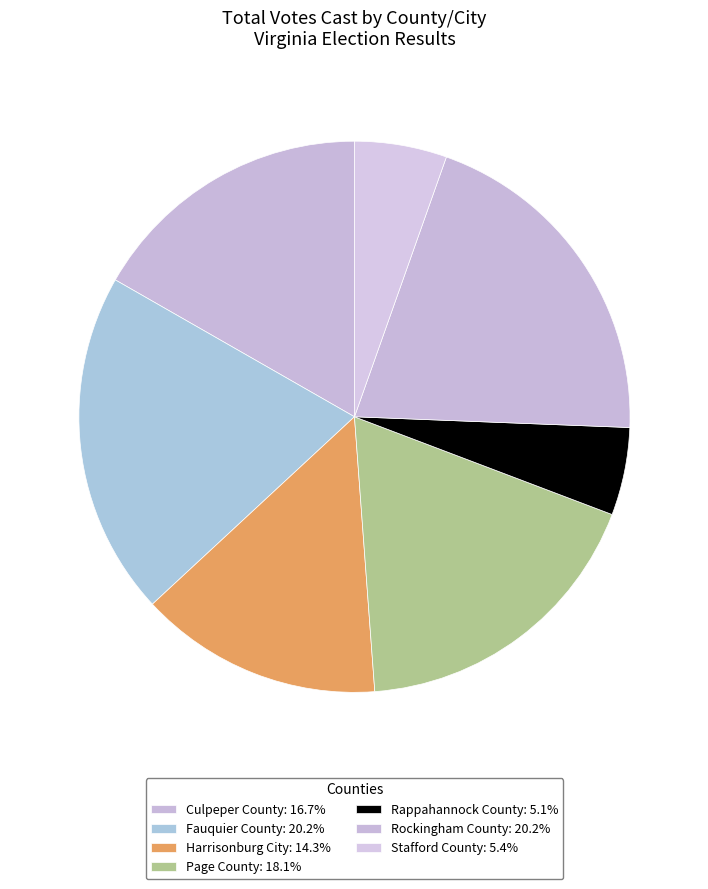

How many slices are in this pie chart?

7